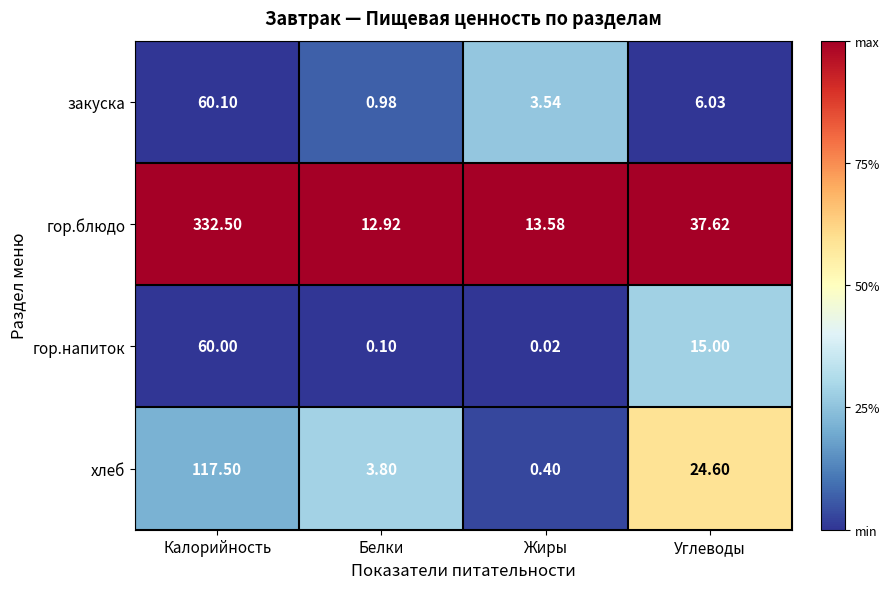

At Белки, list the series in order from smallest to largest.

гор.напиток, закуска, хлеб, гор.блюдо